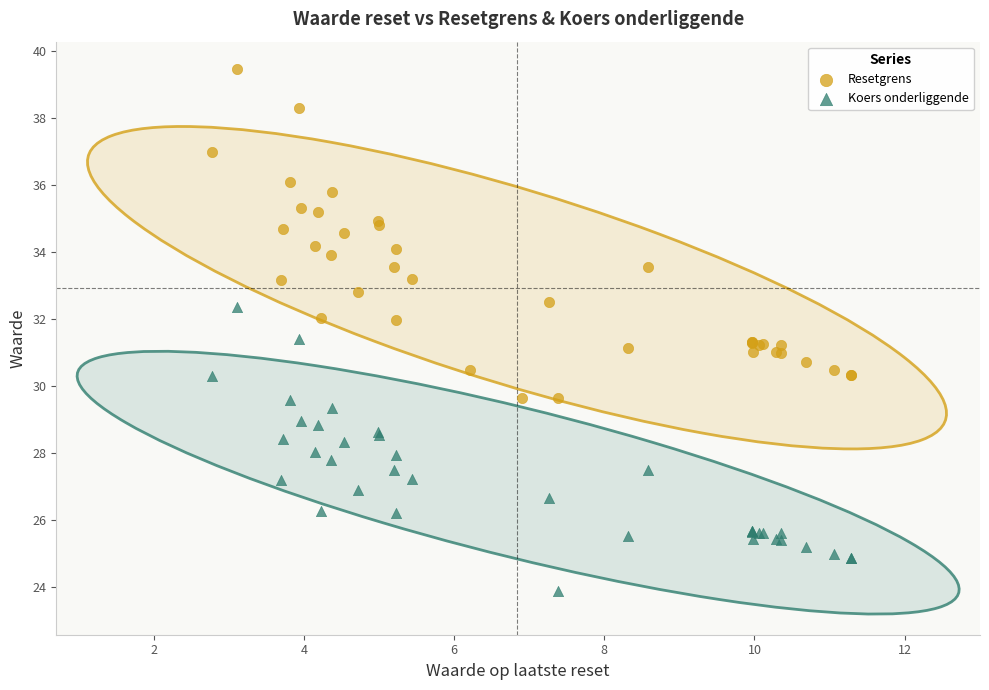

What are all the series names shown in the legend?

Resetgrens, Koers onderliggende